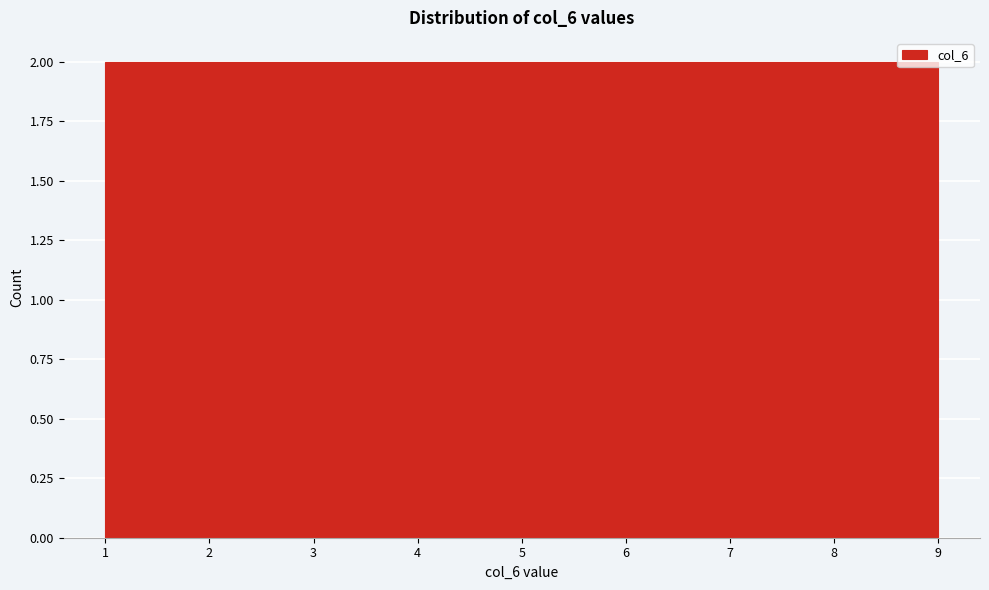

What is the height of the bar covering 6.3 to 7.2 on the x-axis? Neither the bar edges nor the heights are printed on the chart, so give them approximately, as read against the axes.

2